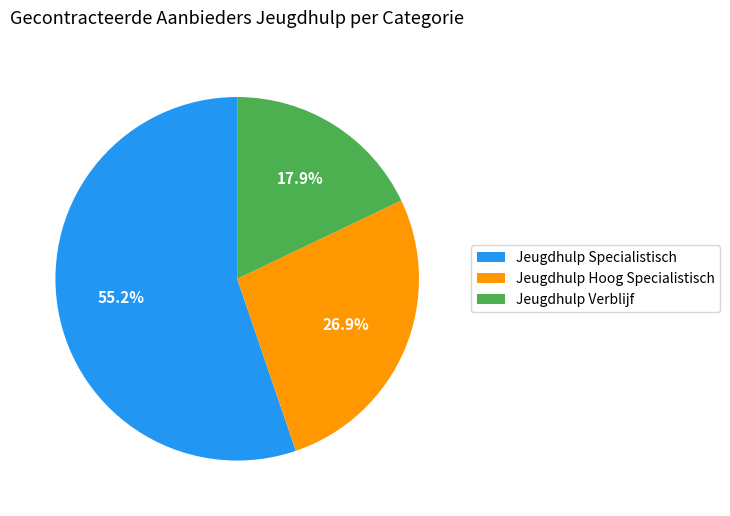

True or false: Jeugdhulp Specialistisch accounts for 70% of the total.

False